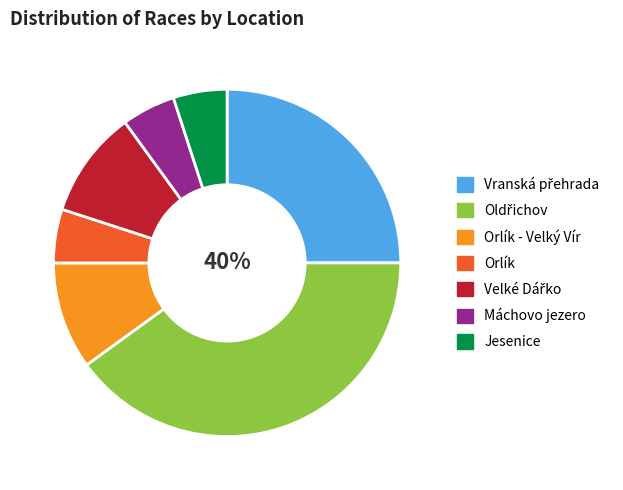

Count the number of slices in the pie.

7